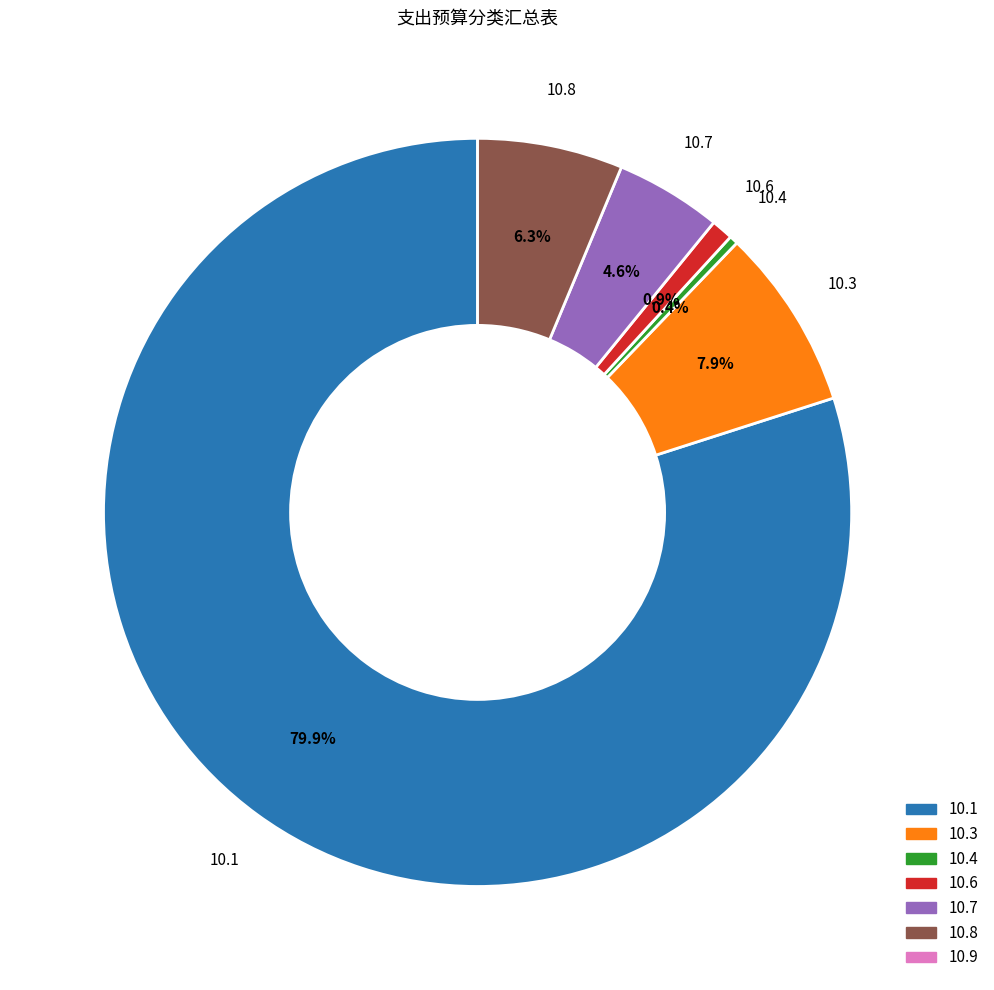

What percentage do 10.4 and 10.1 together represent?

80.3%